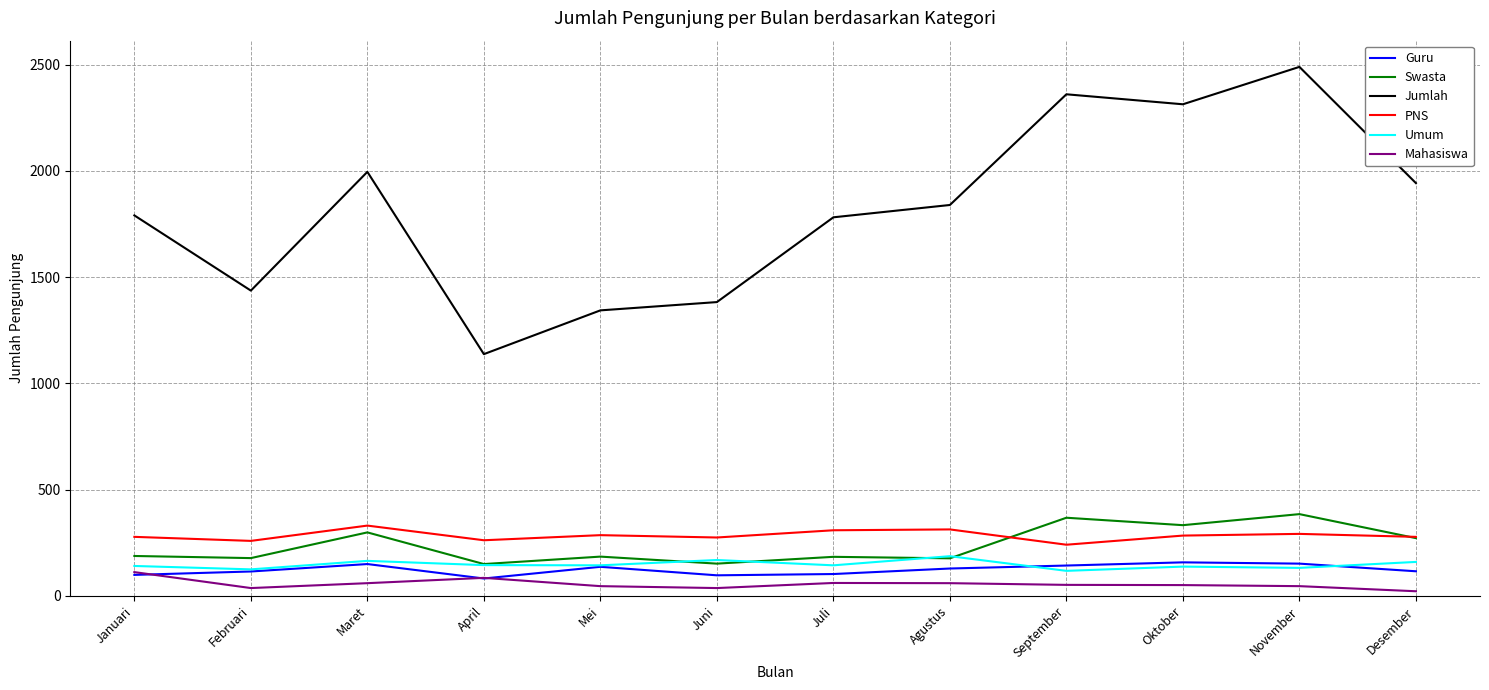

List the series in order of their peak value, lowest first.

Mahasiswa, Guru, Umum, PNS, Swasta, Jumlah